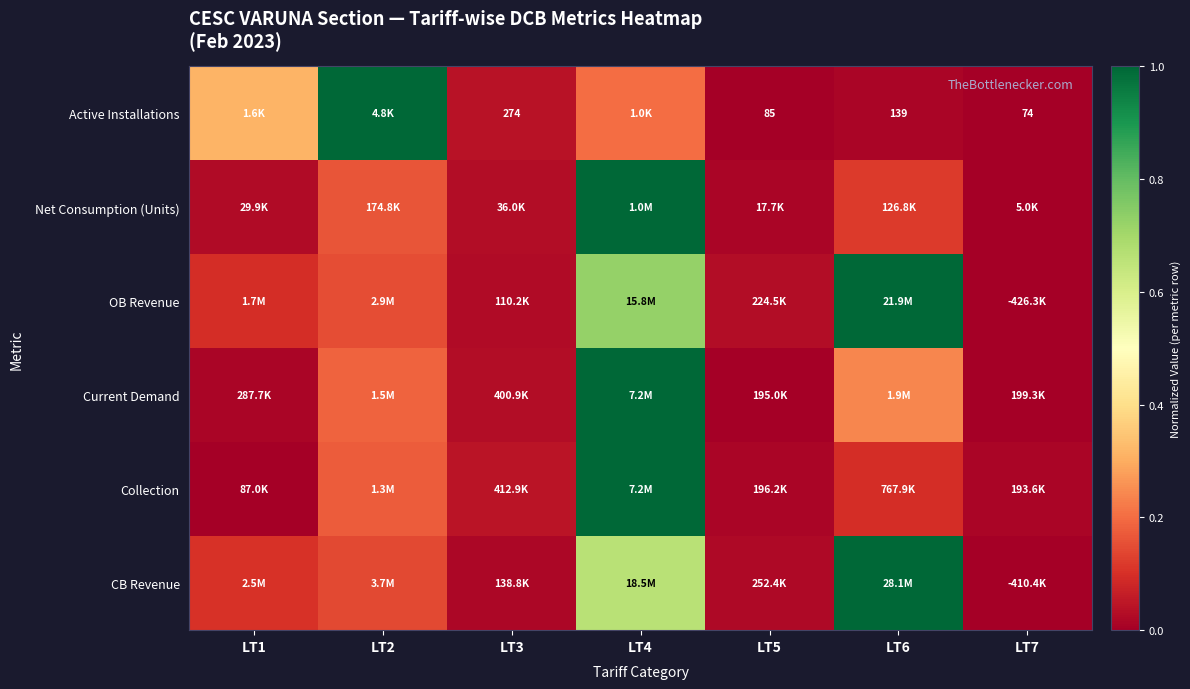

What is the difference between the Current Demand values at LT2 and LT7?

0.2